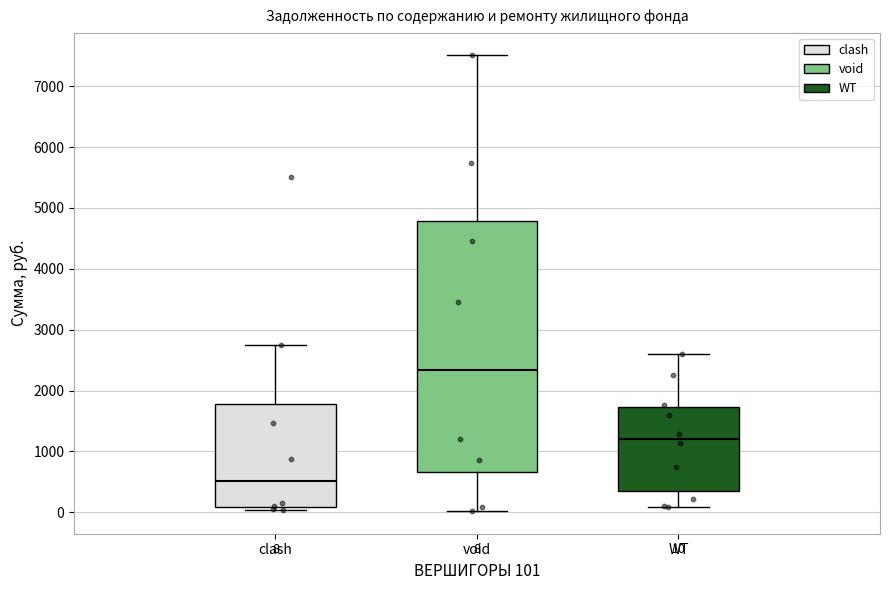

Which box's median line is the highest?

void